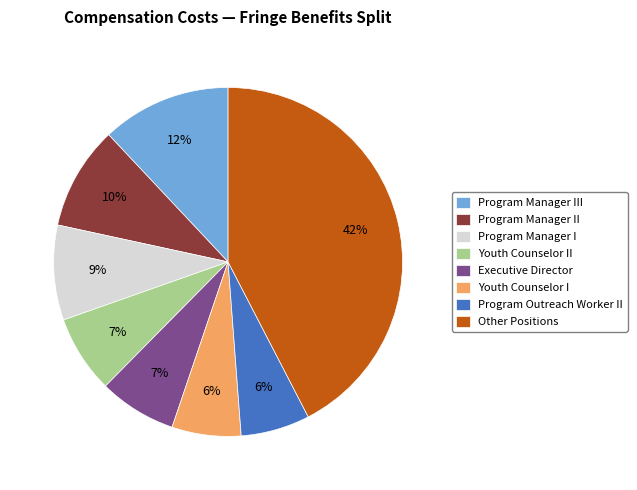

Is the sum of Youth Counselor II and Program Manager III greater than half?

No